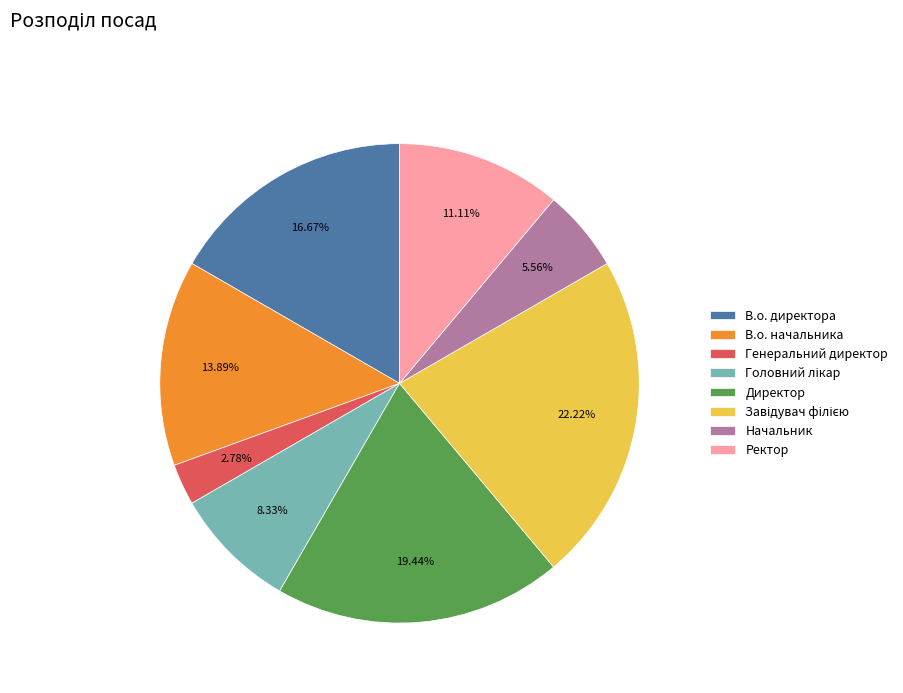

Which category has the smallest portion of the pie?

Генеральний директор